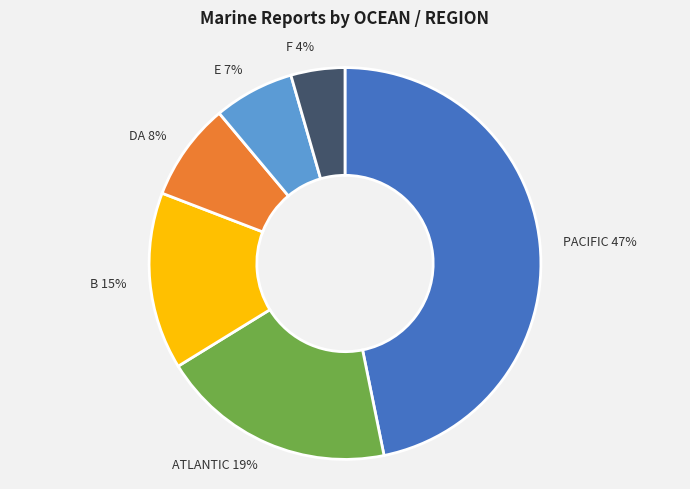

Does B account for over 50% of the chart?

No